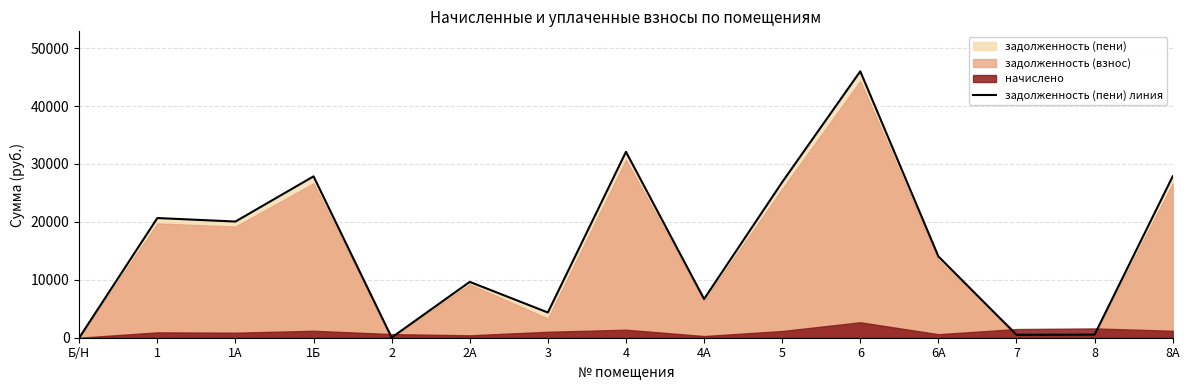

Does the chart display data point markers on the line(s)?

No